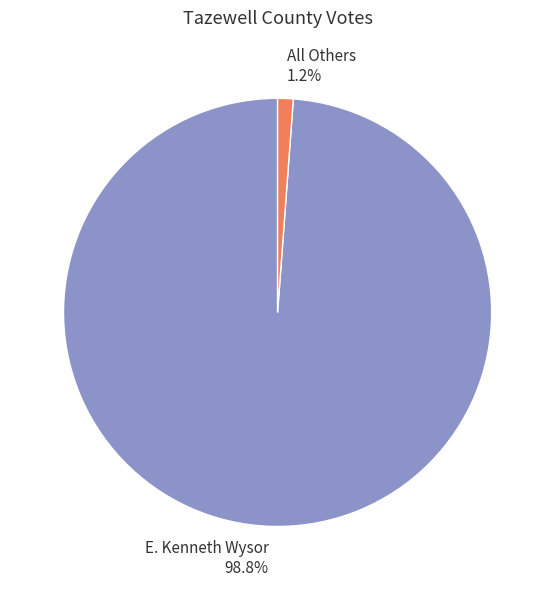

Which slice represents more than half of the pie?

E. Kenneth Wysor